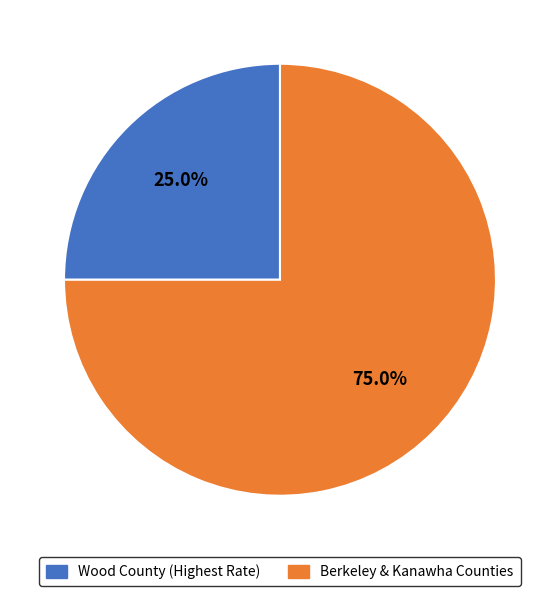

Does any single category account for the majority?

Yes